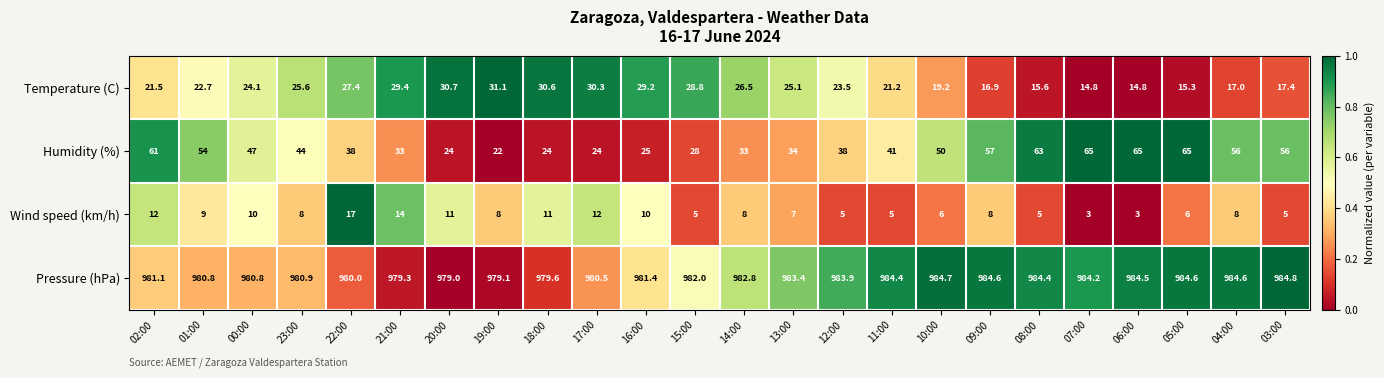

Which category has the highest value across all series?

03:00